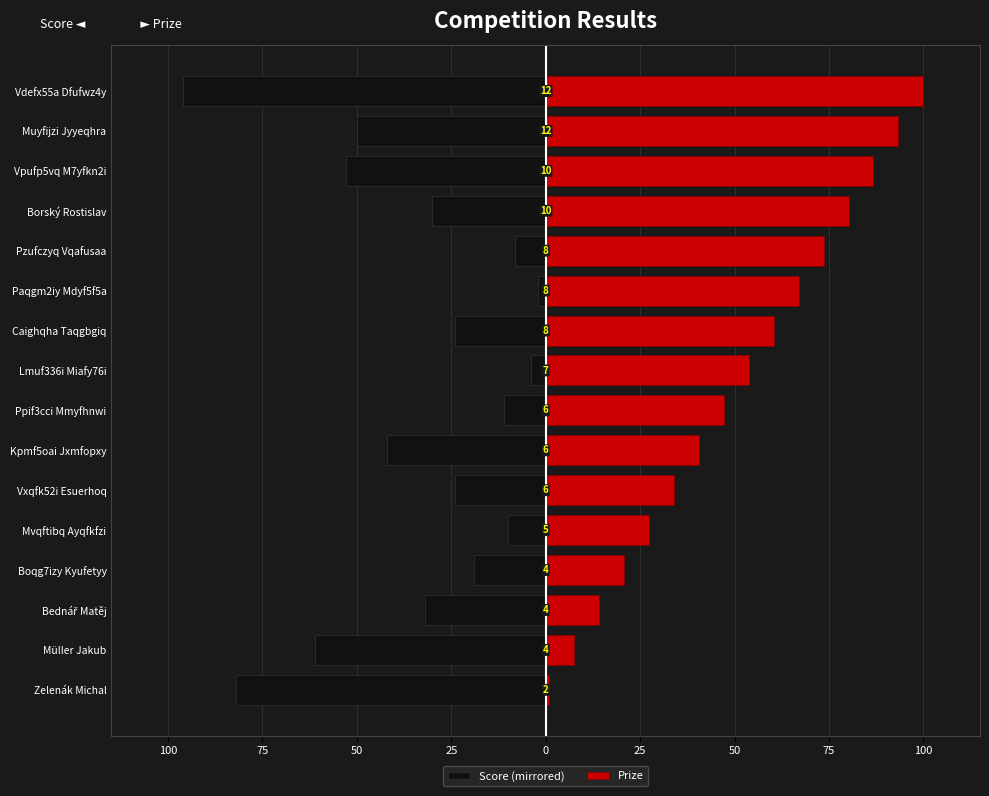

True or false: Score (mirrored) has a value of -23.2 at Vpufp5vq M7yfkn2i.

False